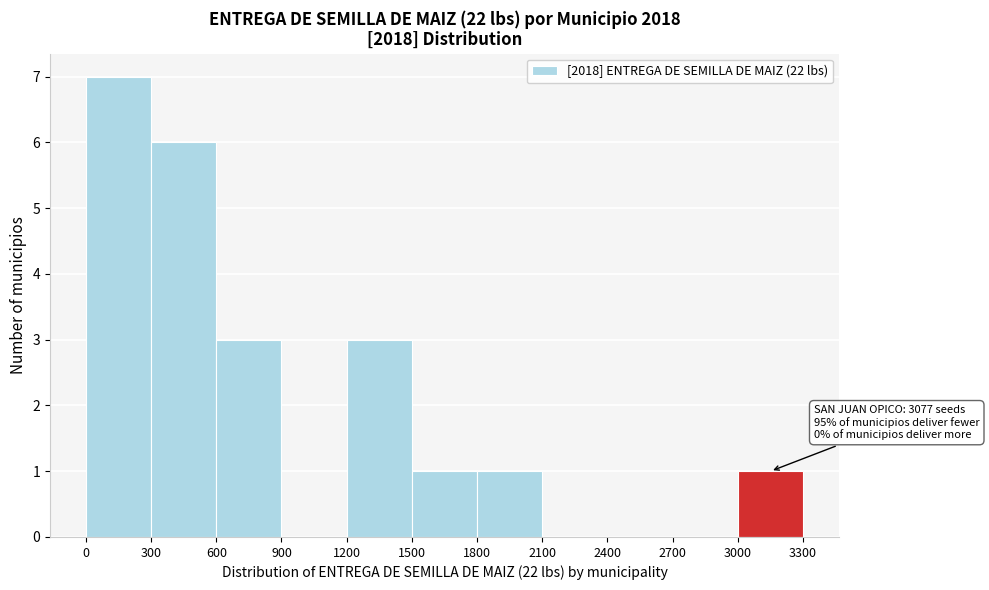

Over which range of the x-axis is the bar tallest?

0 to 300